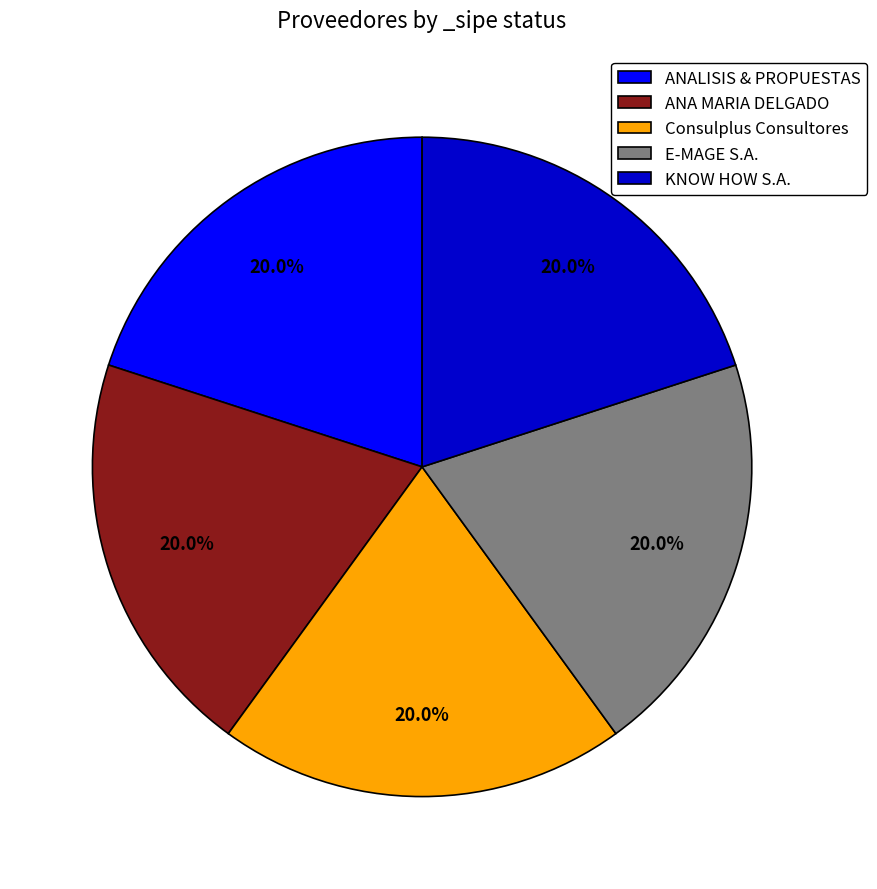

How many slices are in this pie chart?

5